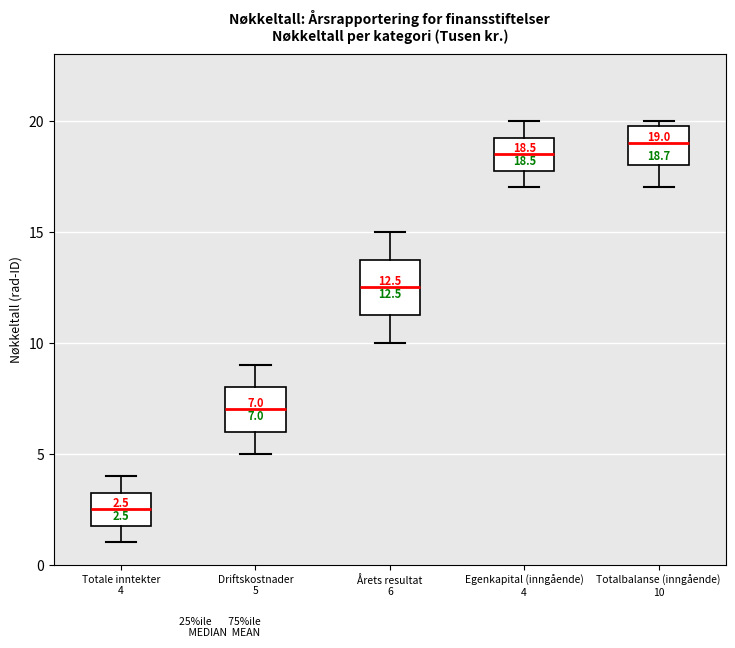

Which box has the lowest median line?

Totale inntekter 4